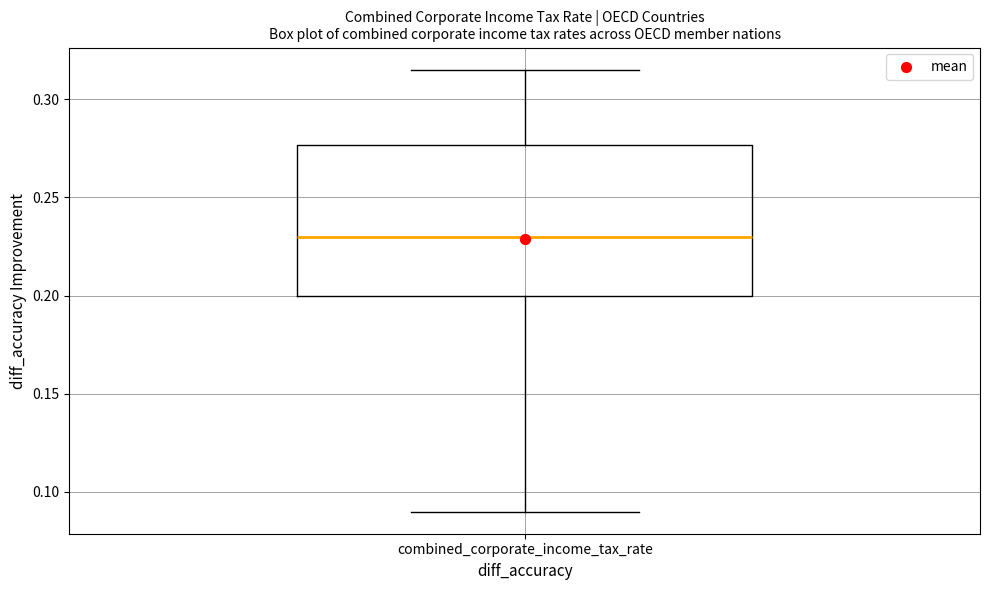

Where is the upper edge of the box for combined_corporate_income_tax_rate on the y-axis? The values are not printed on the chart, so give them approximately, as read against the axis.

0.275